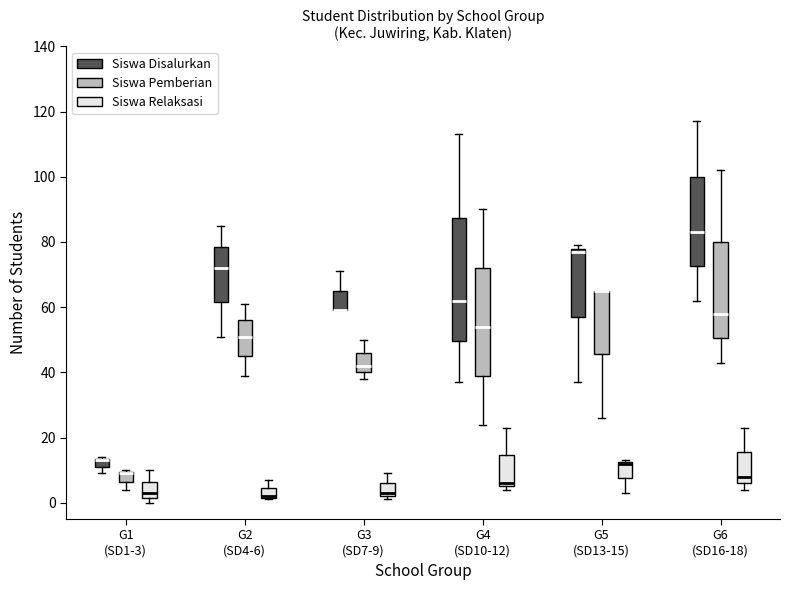

Comparing the boxes themselves (not the whiskers), which one is the tallest?

G4 (SD10-12) (Siswa Disalurkan)